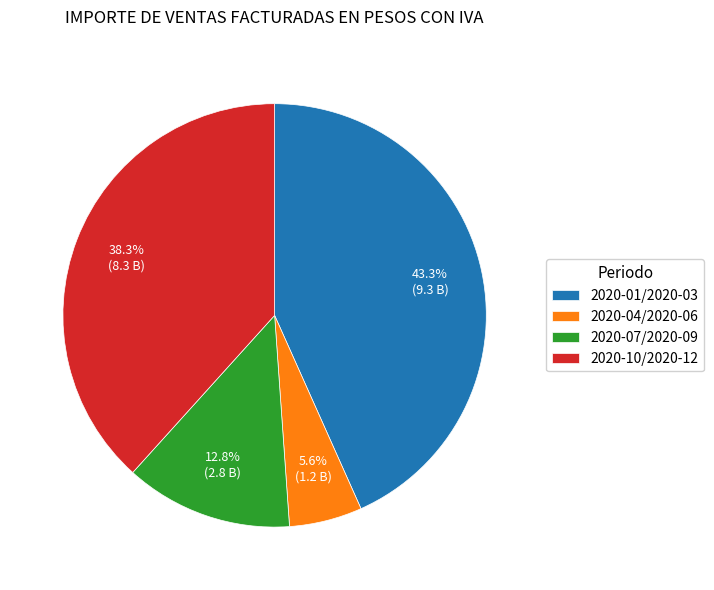

What is the smallest slice in the pie chart?

2020-04/2020-06